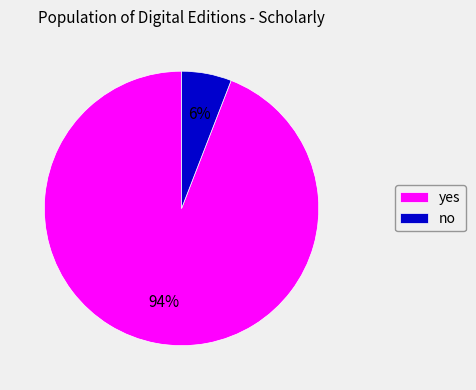

Is there a majority slice in this chart?

Yes